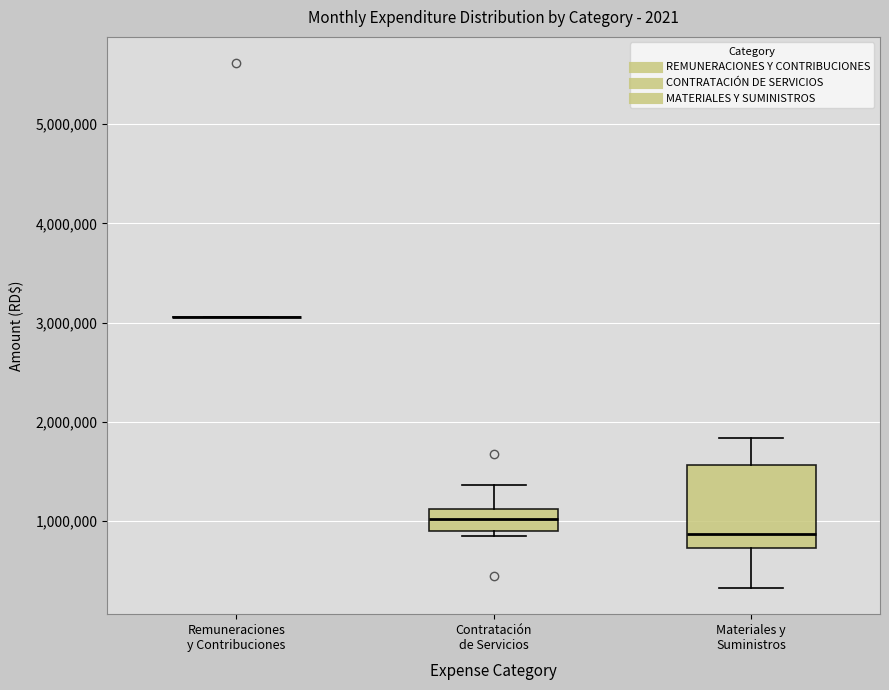

Reading left to right, read every box against the y-axis: the position of its median line, the range the box covers, and the ends of its whiskers. The values are not printed on the chart, so give them approximately, as read against the axis.

Remuneraciones y Contribuciones: box collapsed to a line at 3100000, whiskers 3100000 to 3100000
Contratación de Servicios: median 1000000, box 900000 to 1100000, whiskers 900000 (just below the box's lower edge) to 1400000
Materiales y Suministros: median 900000, box 700000 to 1600000, whiskers 300000 to 1800000